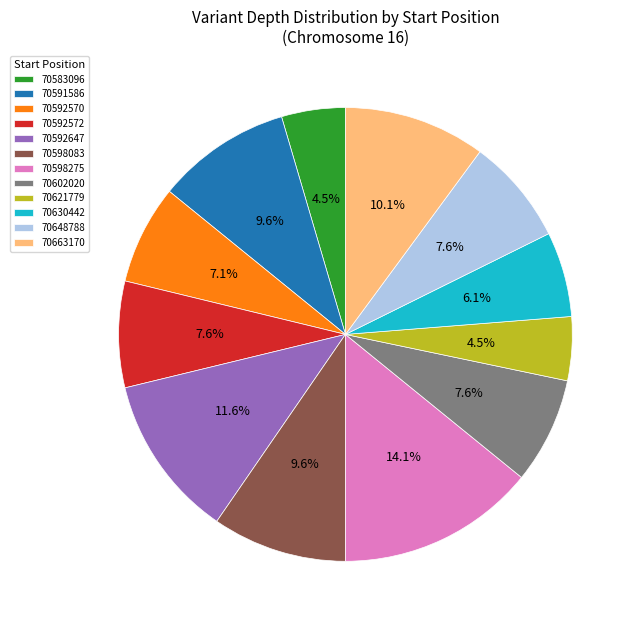

True or false: 70602020 accounts for 8% of the total.

True